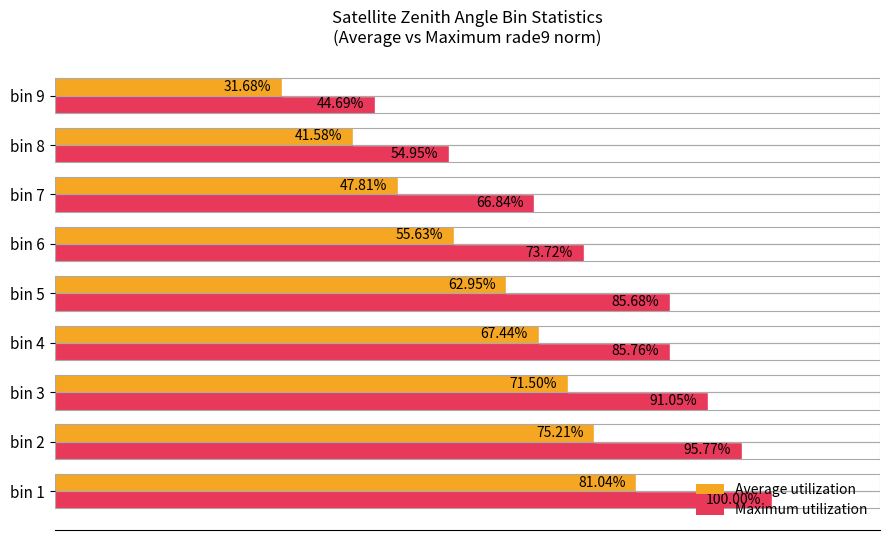

Which series changed the most between bin 7 and bin 8?

Maximum utilization